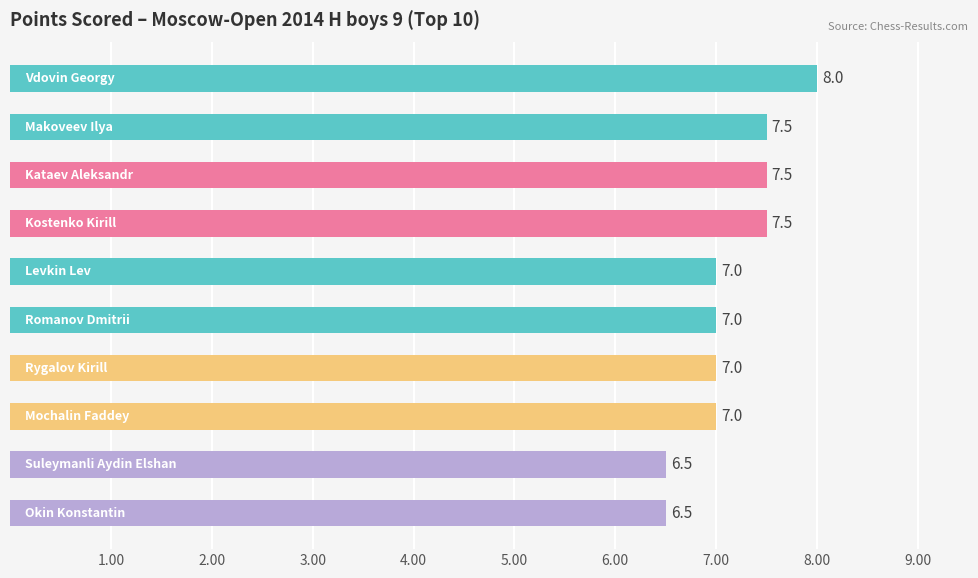

What is the sum of all values?

71.5